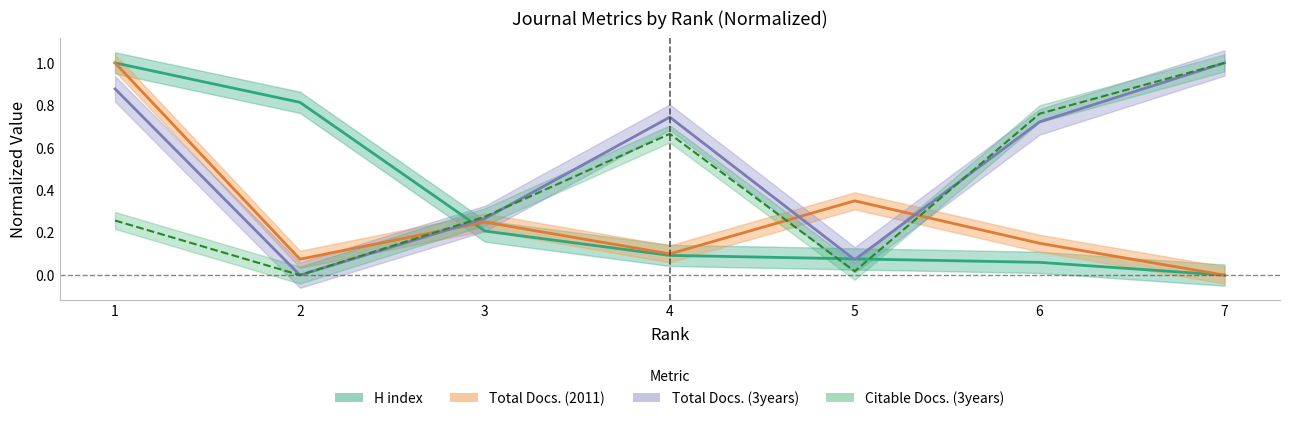

What is the maximum value shown in the chart?

1.0